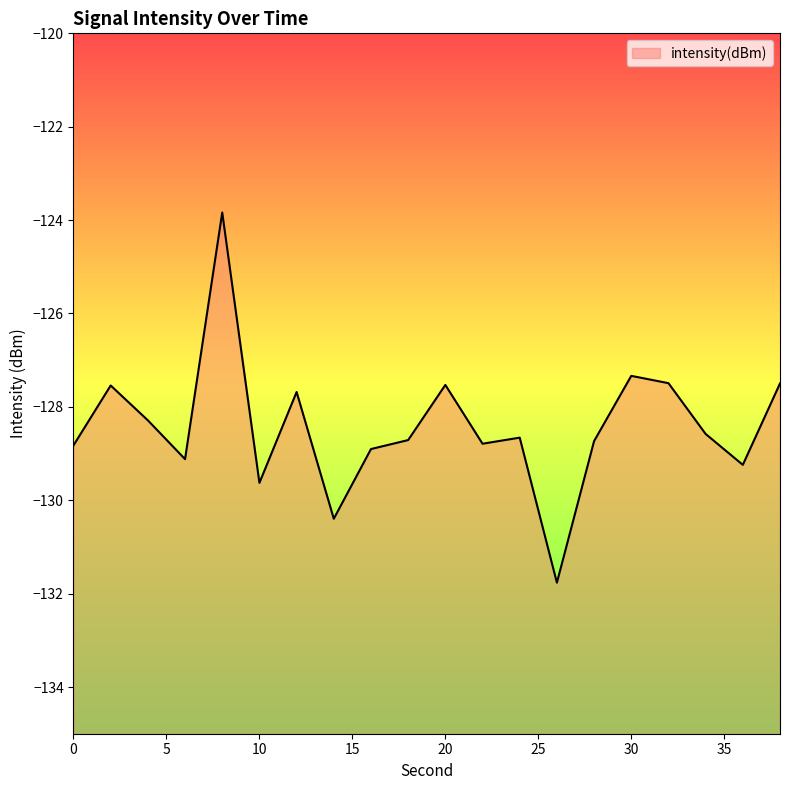

How many interior local peaks (higher than both neighbors) does the data have?

6